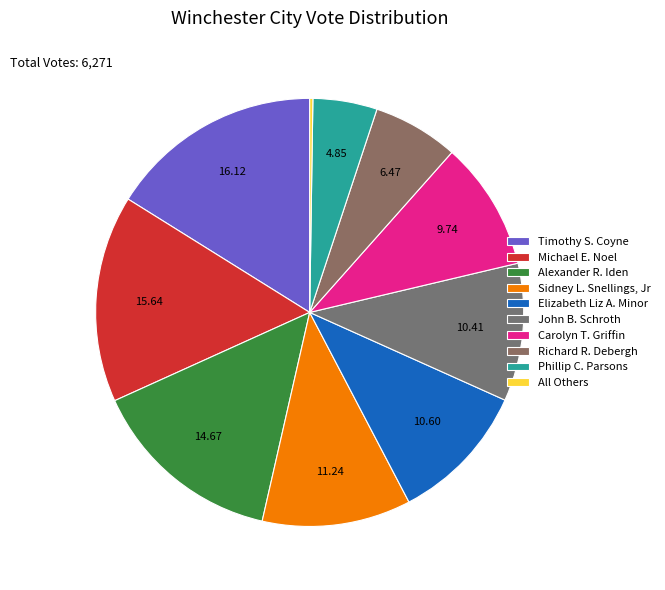

How many slices are in this pie chart?

10